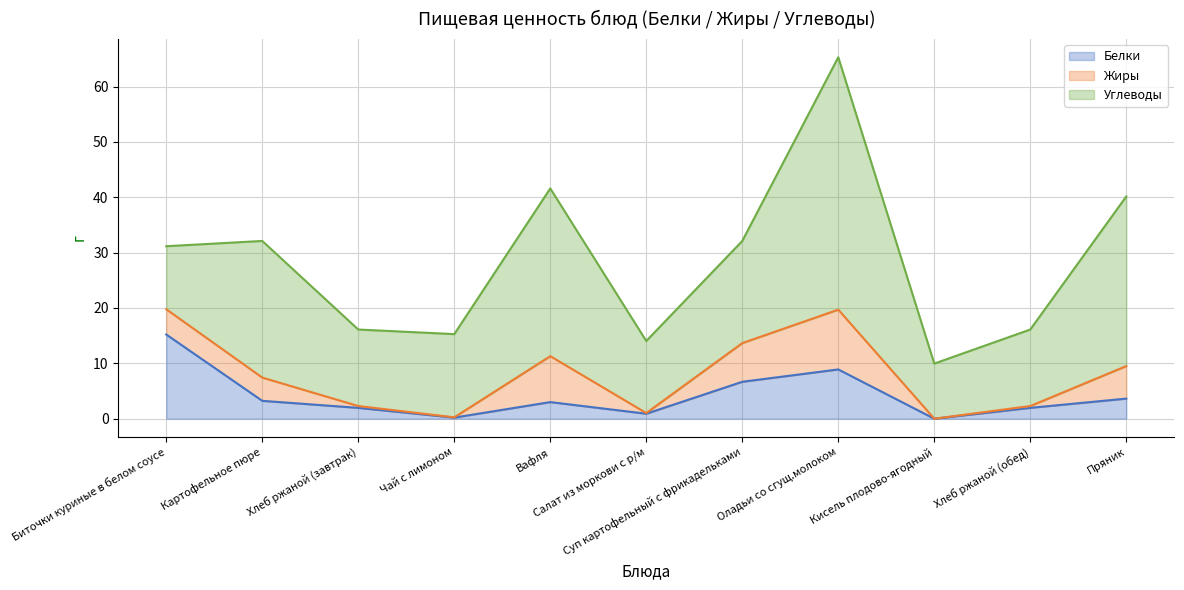

At which category does the chart reach its minimum across all series?

Кисель плодово-ягодный